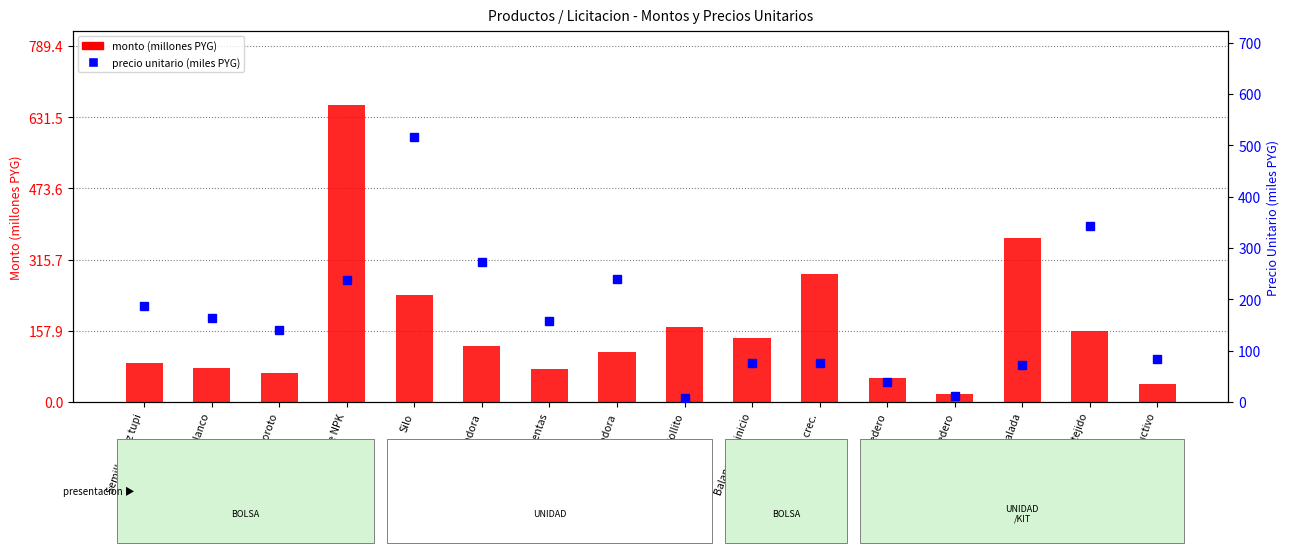

How many bars are there in each group?

2